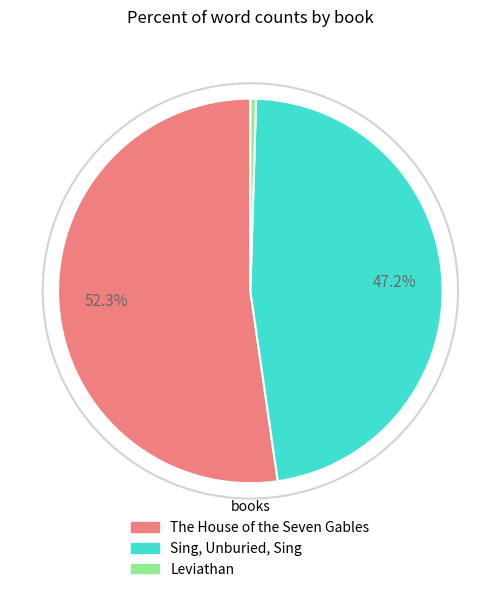

Is The House of the Seven Gables the majority of the pie?

Yes